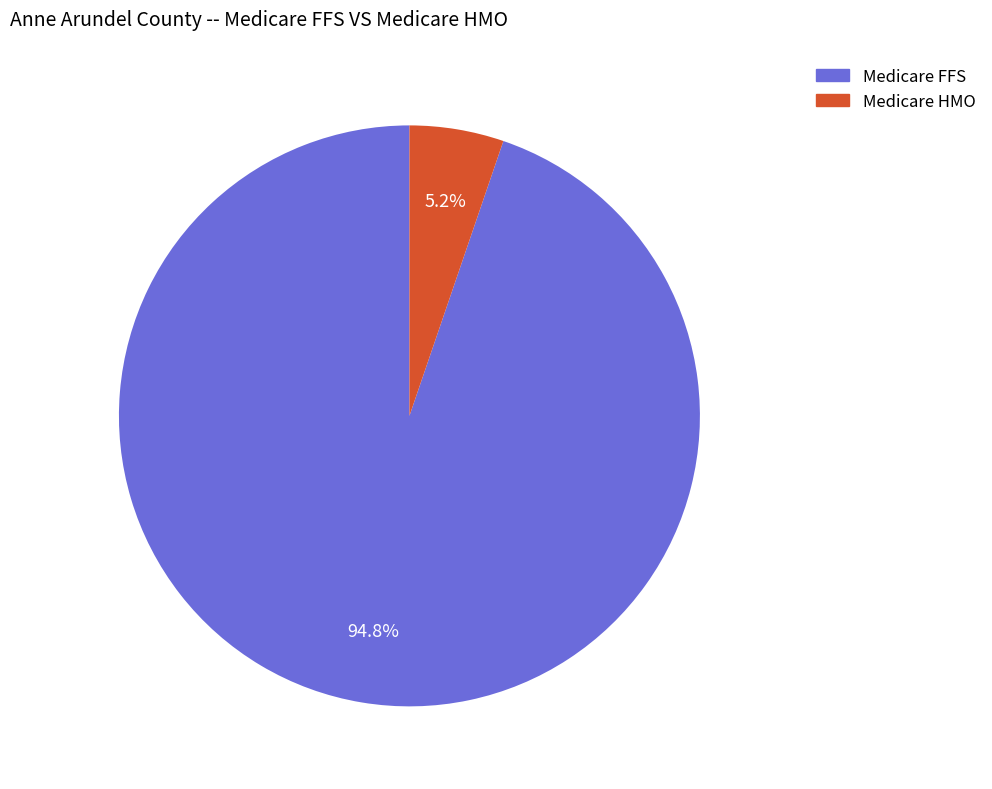

Count the number of slices in the pie.

2